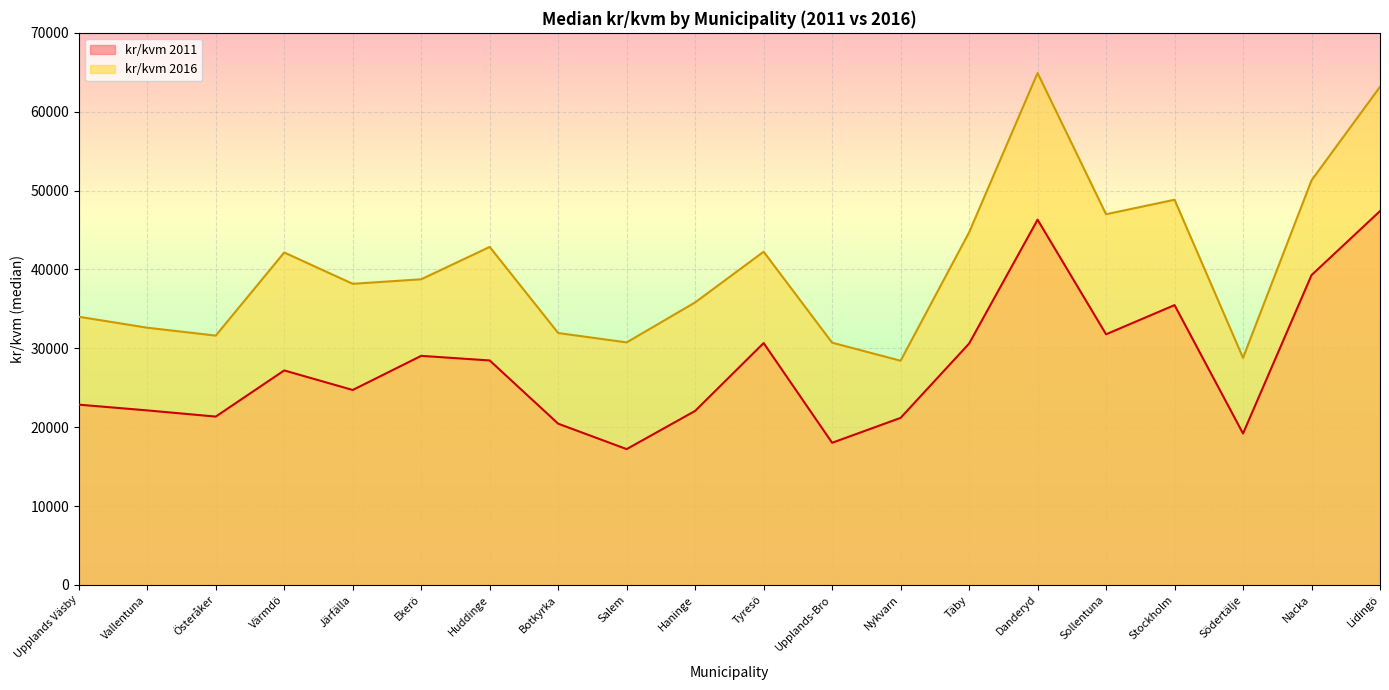

Is it true that kr/kvm 2011 equals 22125 at Vallentuna?

True